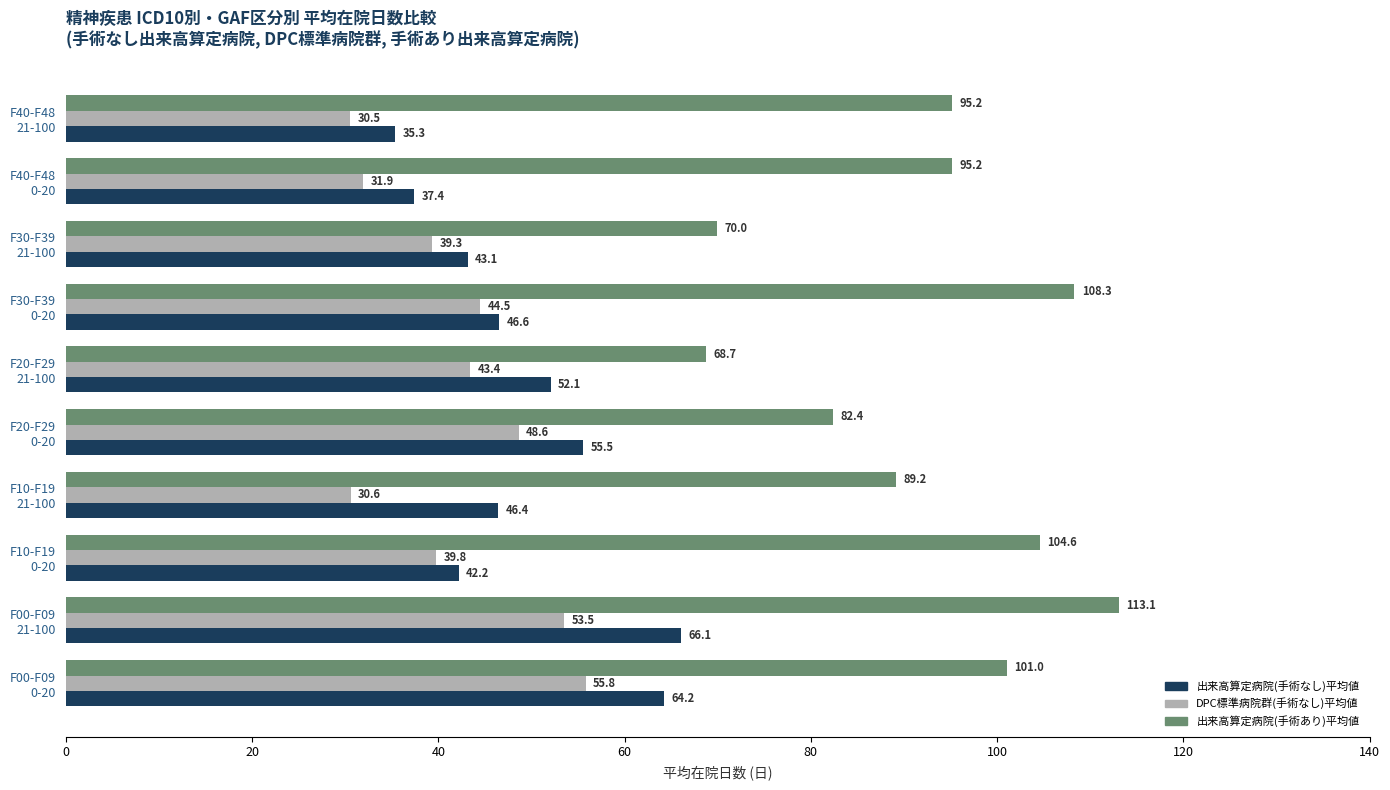

What is the average value of the DPC標準病院群(手術なし)平均値 series?

41.8